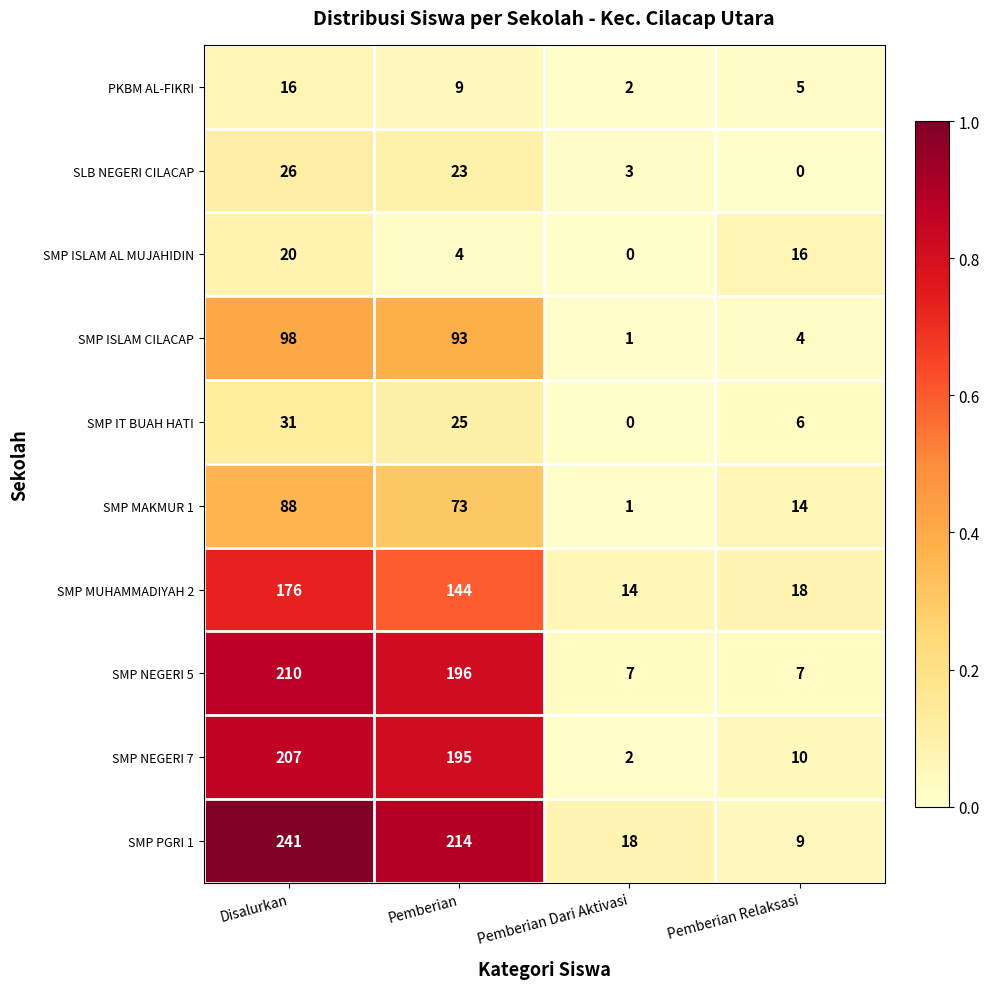

What is the average value of the PKBM AL-FIKRI series?

8